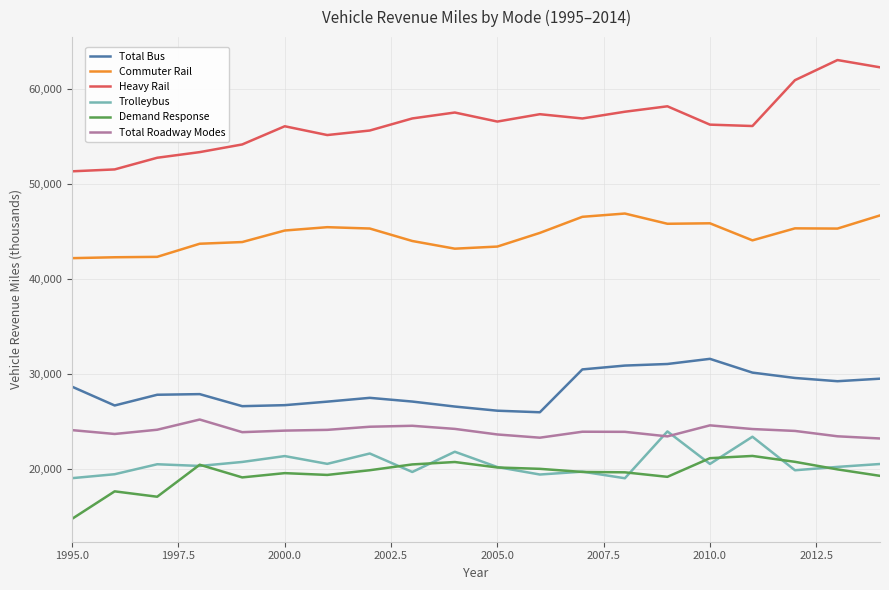

True or false: Heavy Rail and Total Roadway Modes intersect in this chart.

False